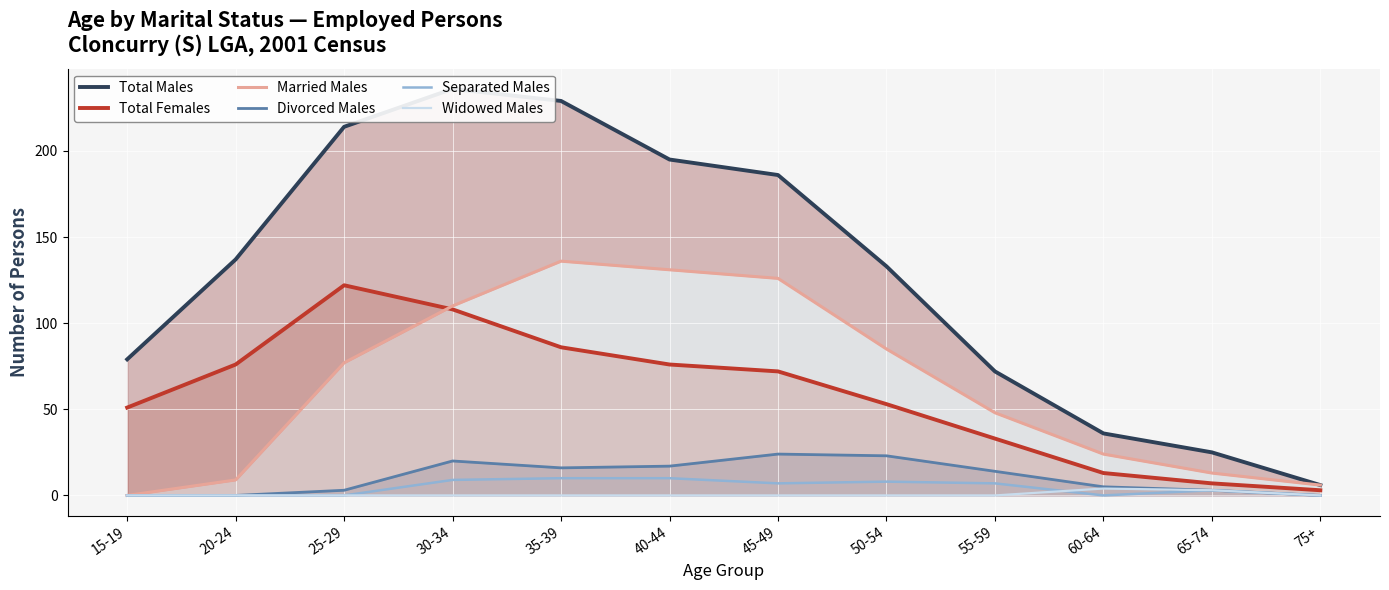

Is the value of Divorced Males at 40-44 greater than the value of Total Females at 35-39?

No